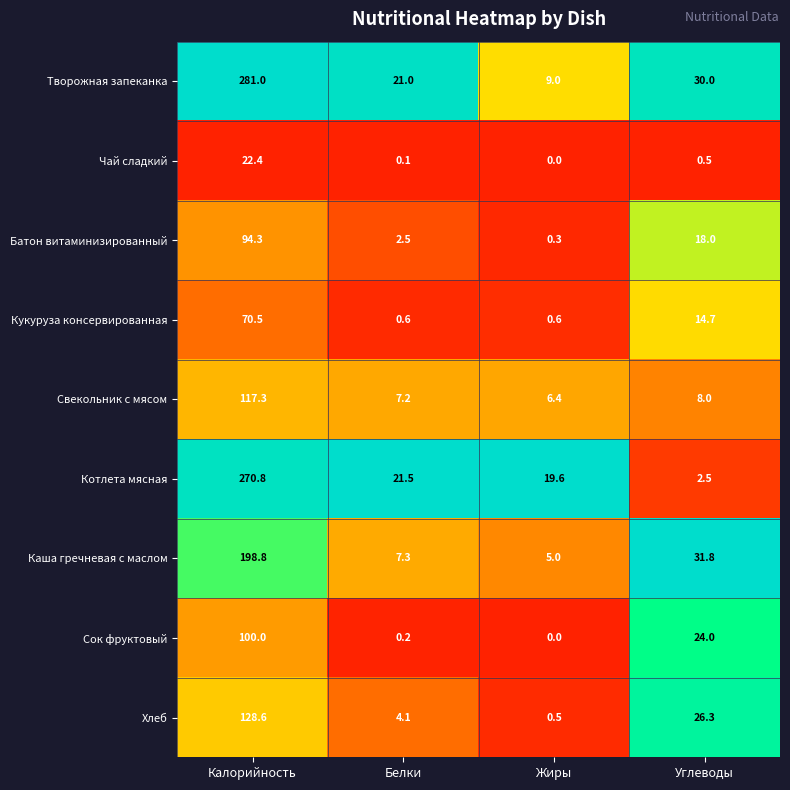

The value of Кукуруза консервированная at Углеводы is 14.7. True or false?

True